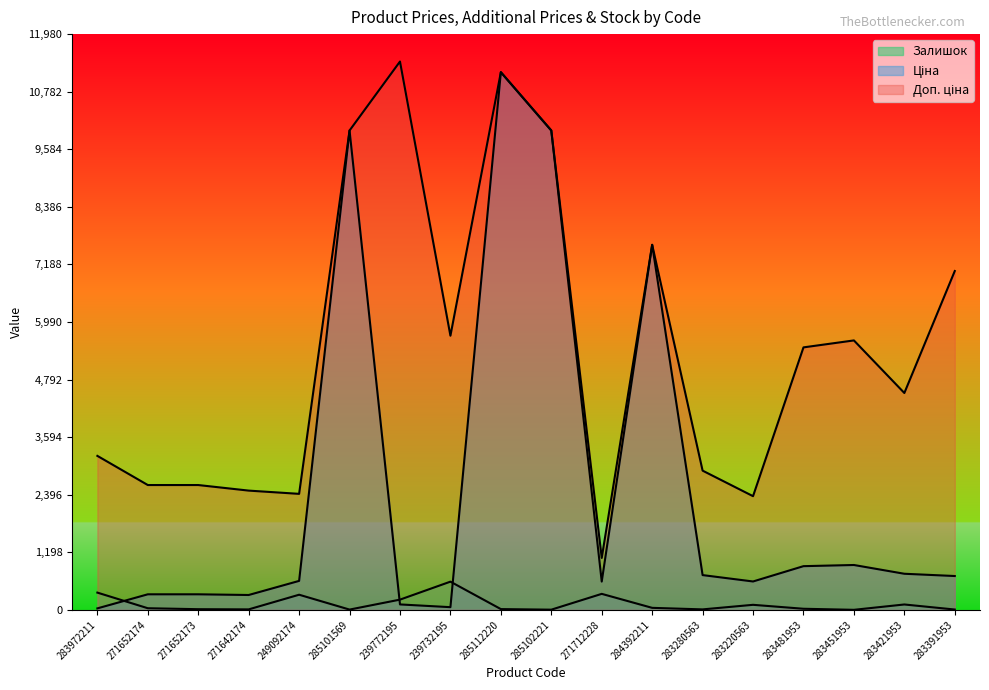

What is the approximate value of Ціна at 239732195?

57.0